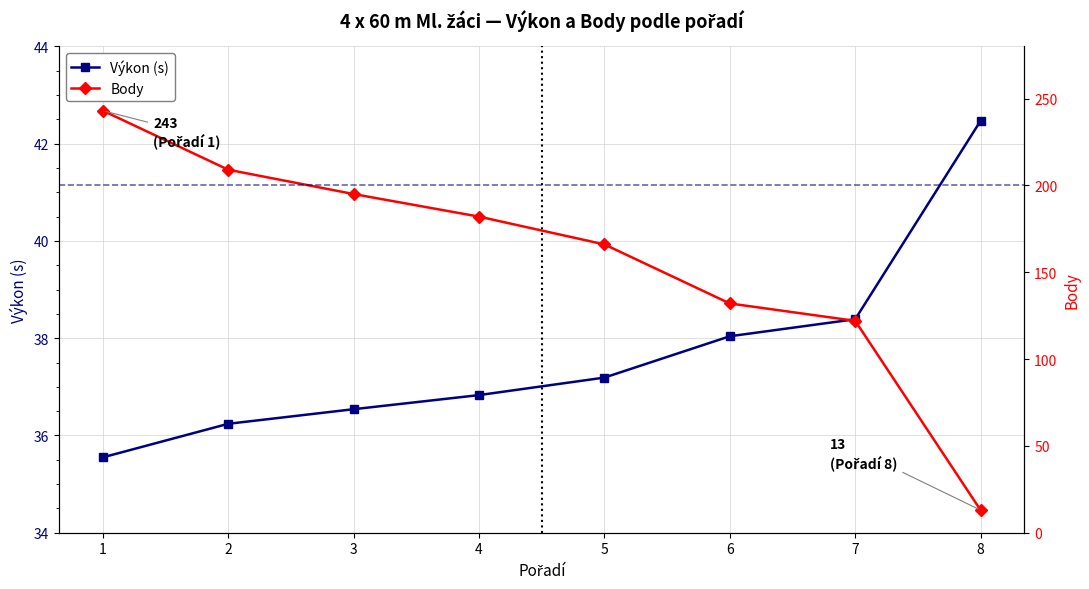

The value of Body at 4 is 182.0. True or false?

True